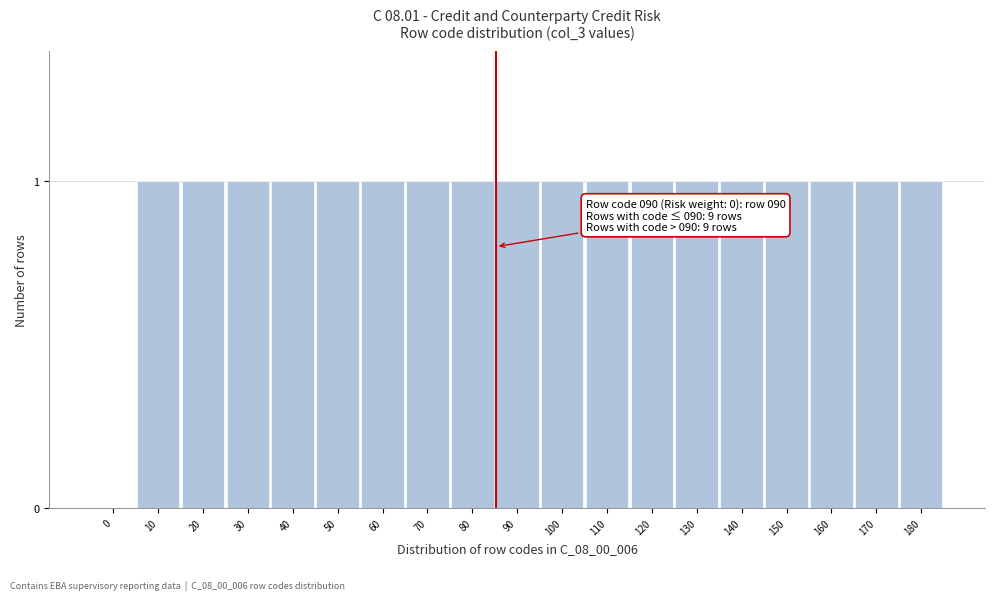

Reading left to right, transcribe all the data shown in this chart.

0=0	10=1	20=1	30=1	40=1	50=1	60=1	70=1	80=1	90=1	100=1	110=1	120=1	130=1	140=1	150=1	160=1	170=1	180=1